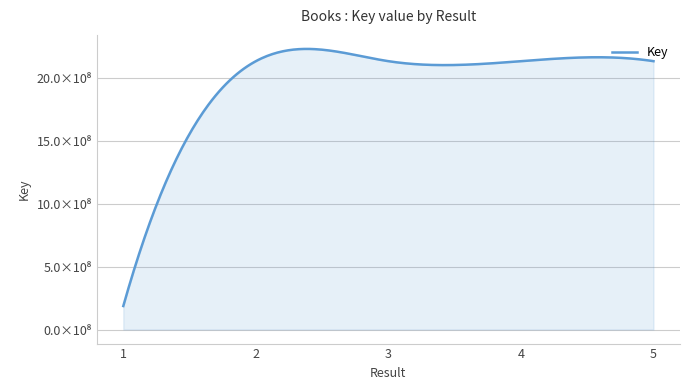

What is the difference between the second highest and minimum values?

1950288960